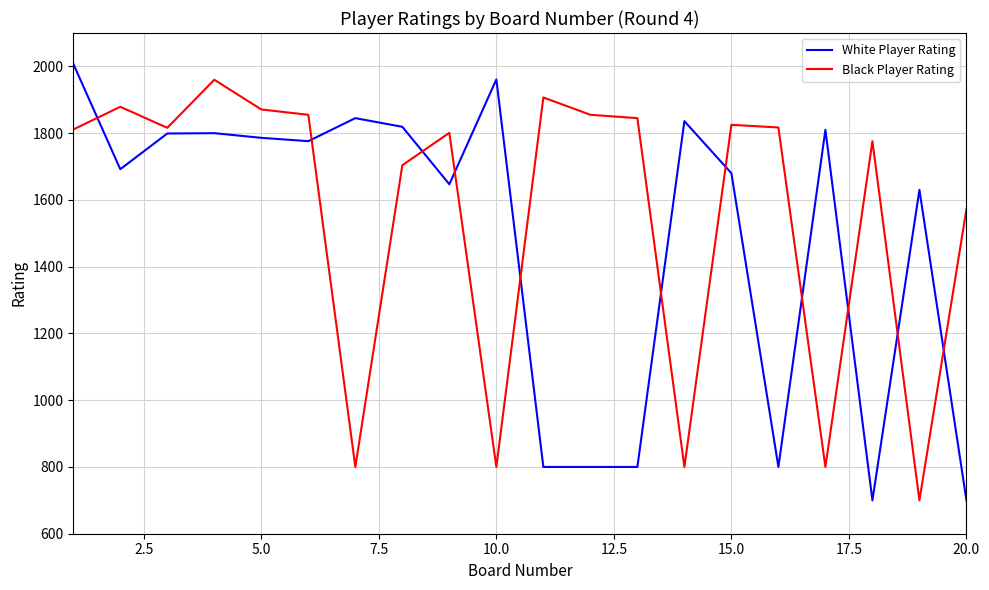

True or false: Black Player Rating and White Player Rating intersect in this chart.

True